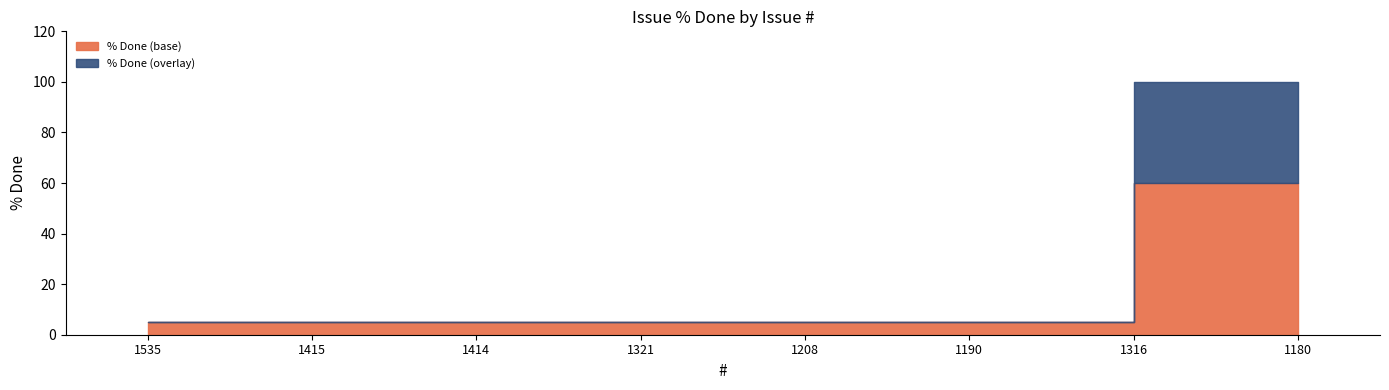

List the labels in order of value, largest first.

1316, 1180, 1535, 1415, 1414, 1321, 1208, 1190